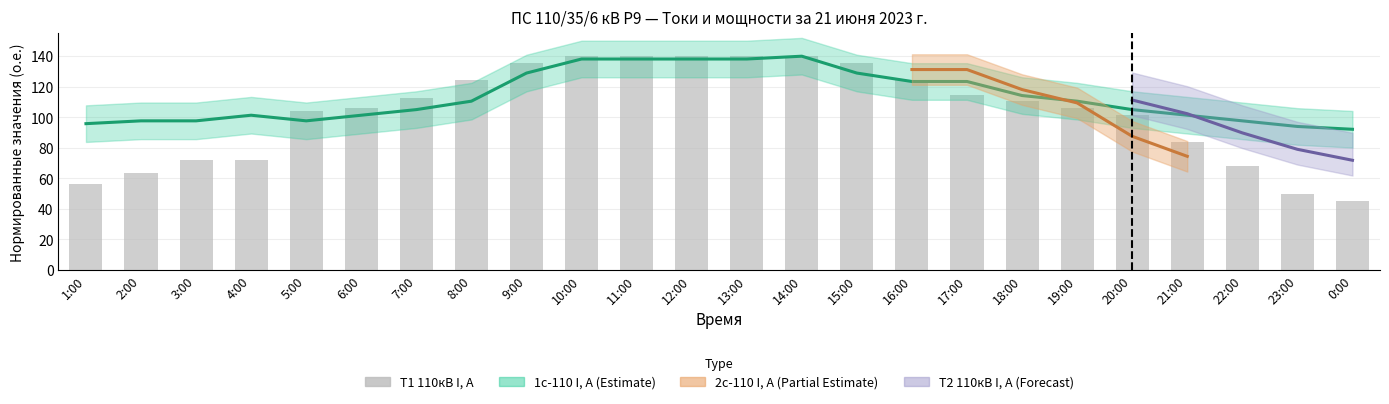

Reading right to left, list all the values displayed in this chart.

45.2	49.7	67.7	83.5	101.6	106.1	110.6	114.7	124.4	135.5	140.0	140.0	140.0	140.0	140.0	135.5	124.2	112.9	106.1	103.9	72.3	72.3	63.2	56.5